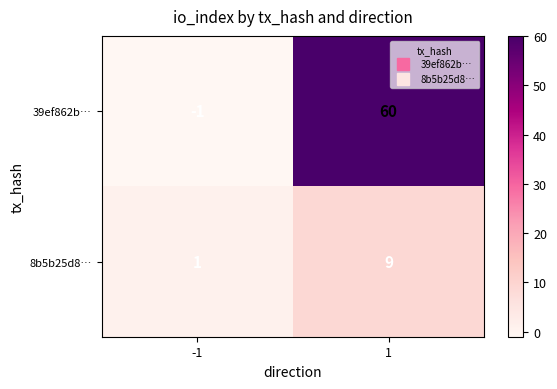

The value of 39ef862b… at 1 is 13. True or false?

False